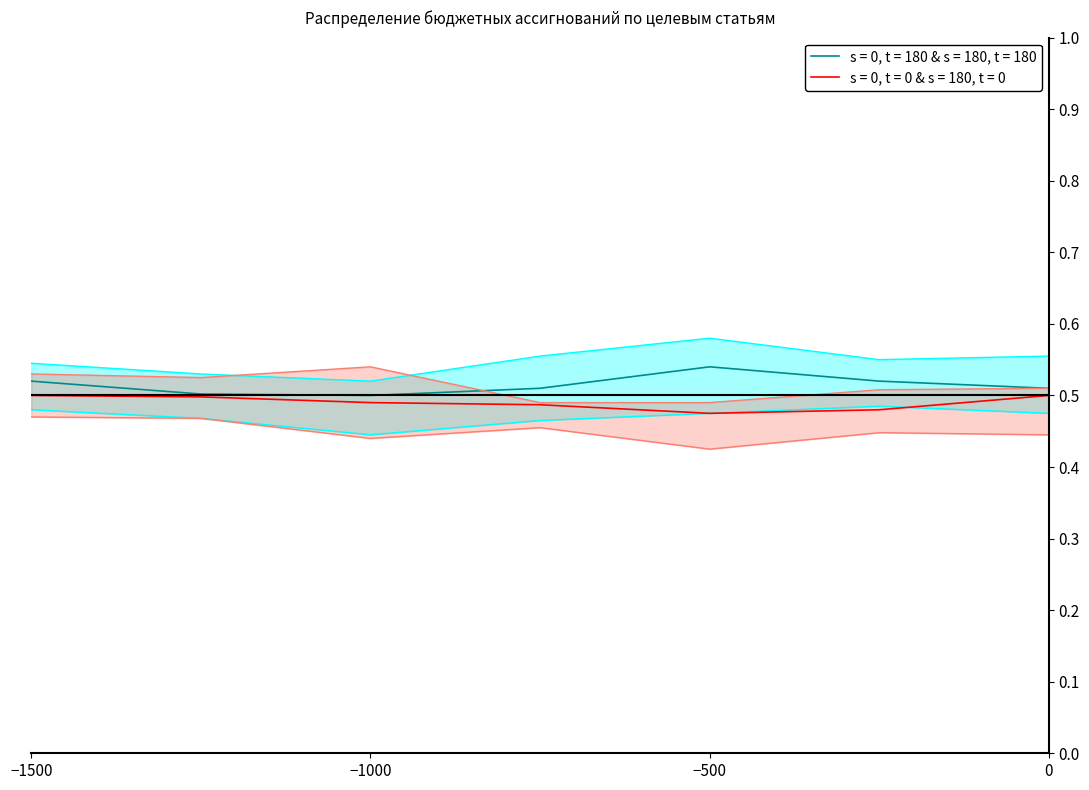

The value of s = 0, t = 180 & s = 180, t = 180 at −1000 is 0.1. True or false?

False